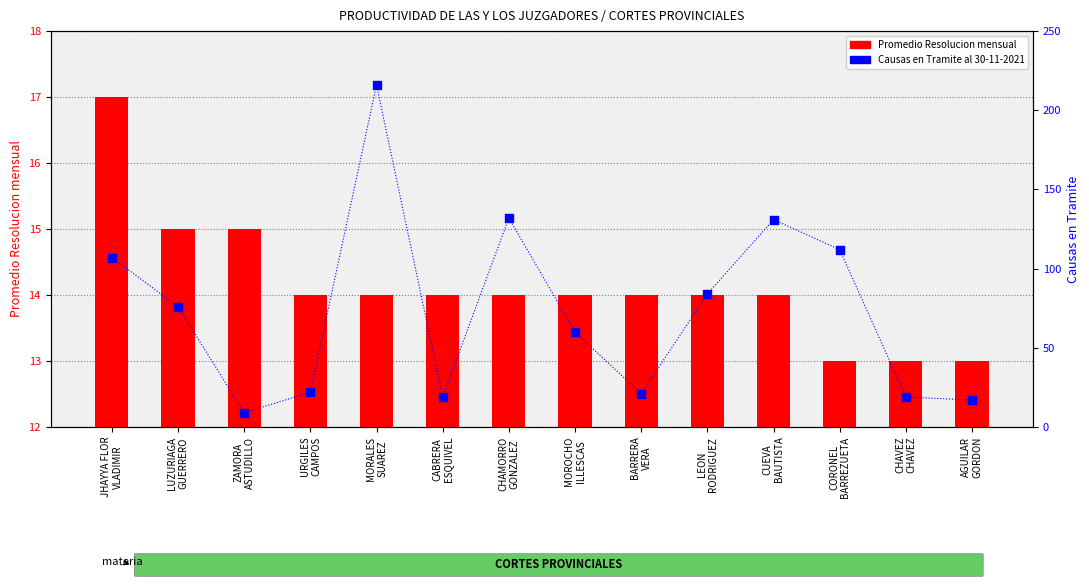

What is the total value across all series at CHAMORRO
GONZALEZ?

146